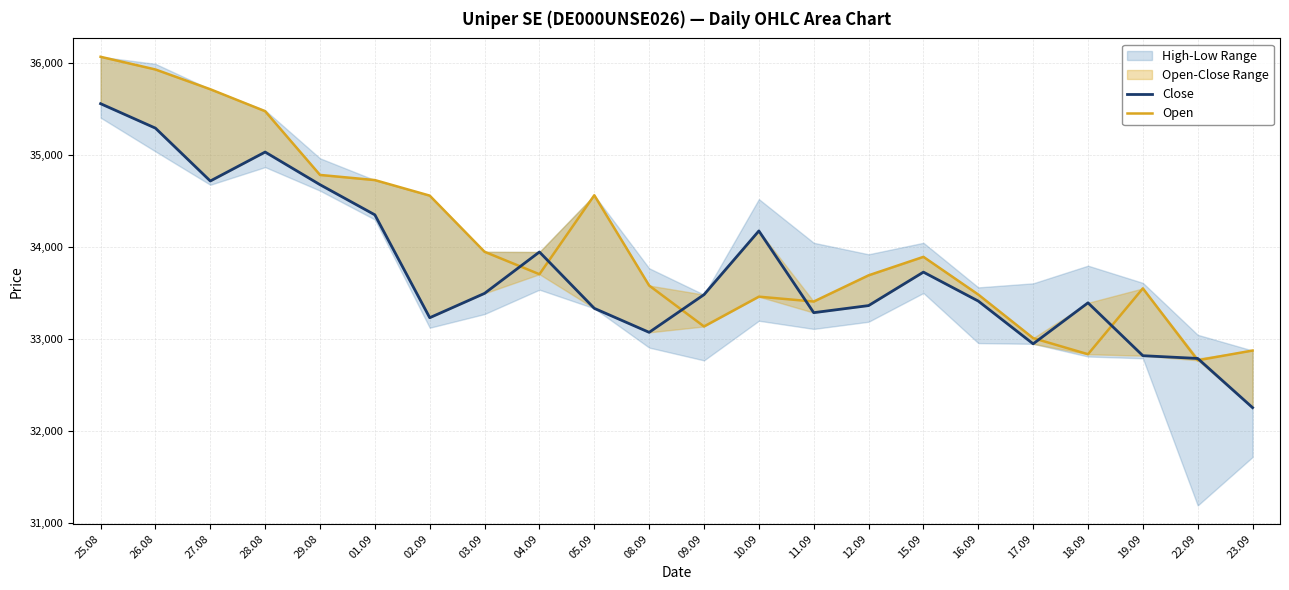

Reading right to left, what are all the values shown in this chart?

Close: 23.09=32250	22.09=32785	19.09=32815	18.09=33390	17.09=32944	16.09=33409	15.09=33724	12.09=33360	11.09=33283	10.09=34172	09.09=33479	08.09=33069	05.09=33330	04.09=33943	03.09=33493	02.09=33228	01.09=34347	29.08=34675	28.08=35030	27.08=34715	26.08=35290	25.08=35556
Open: 23.09=32871	22.09=32765	19.09=33547	18.09=32831	17.09=33006	16.09=33480	15.09=33890	12.09=33689	11.09=33404	10.09=33457	09.09=33133	08.09=33578	05.09=34560	04.09=33701	03.09=33945	02.09=34556	01.09=34725	29.08=34781	28.08=35474	27.08=35713	26.08=35928	25.08=36066